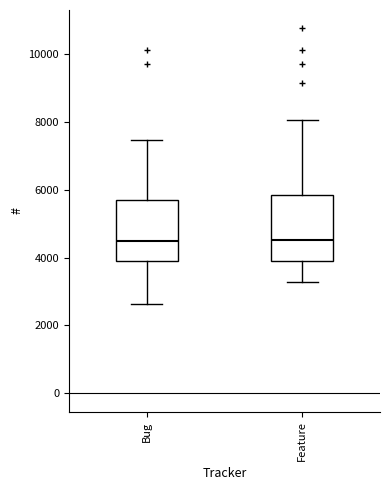

Where does the median line of the box for Feature sit on the y-axis? The values are not printed on the chart, so give them approximately, as read against the axis.

4600